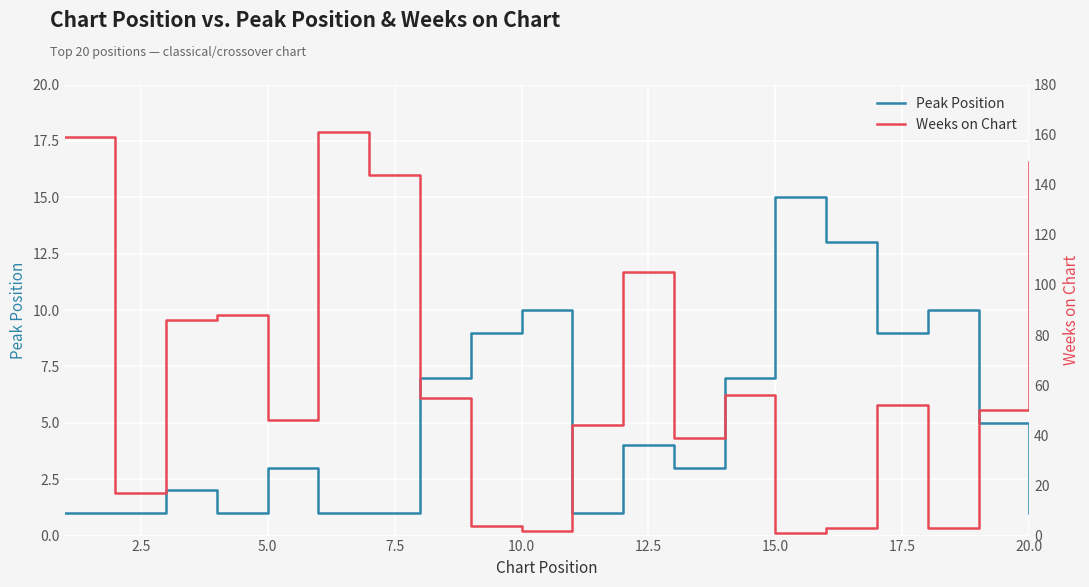

How many interior local valleys does the Weeks on Chart series have?

6